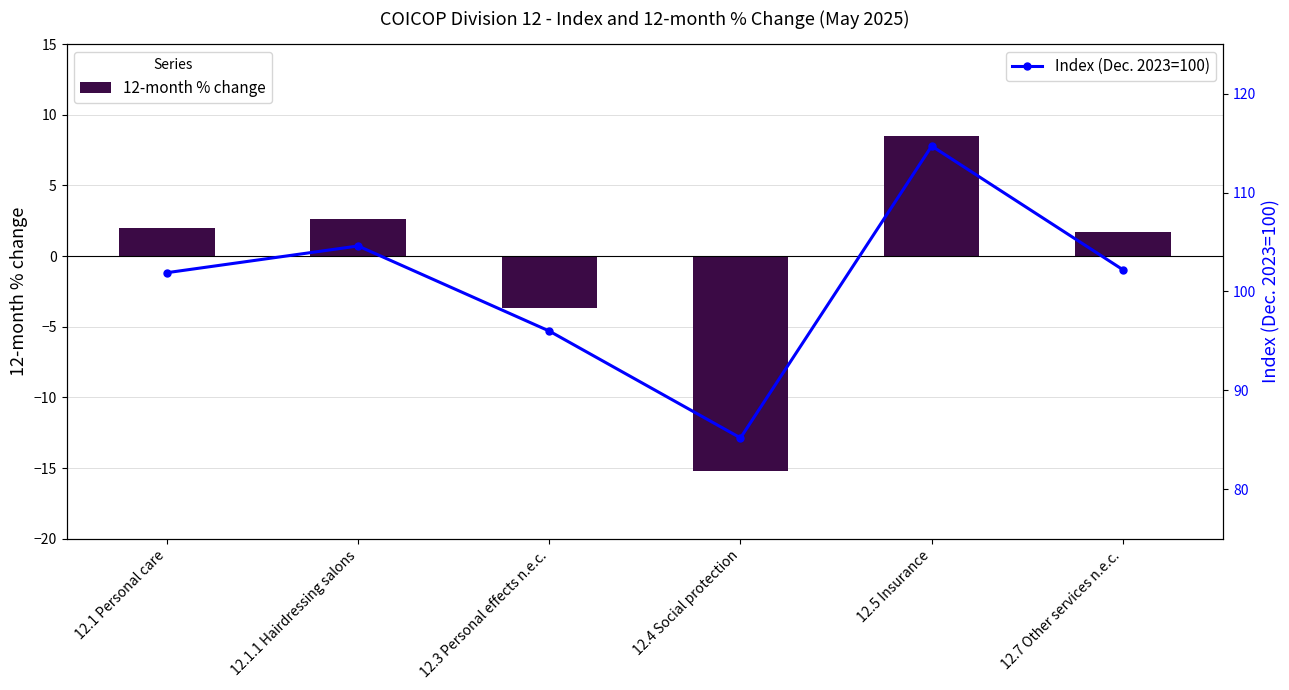

Are the bars horizontal?

No